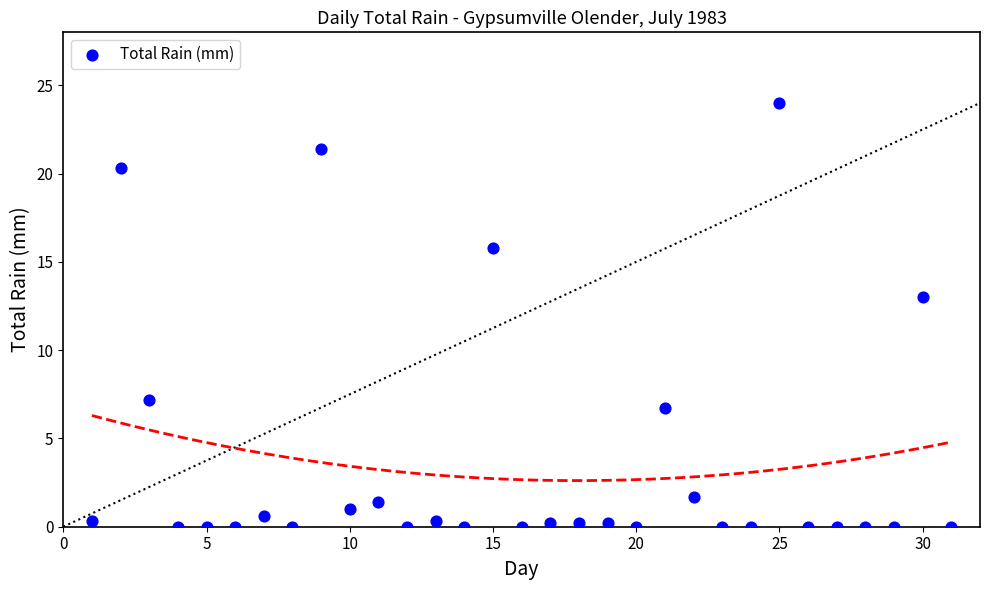

What Y value in the scatter plot is closest to 12?

13.0